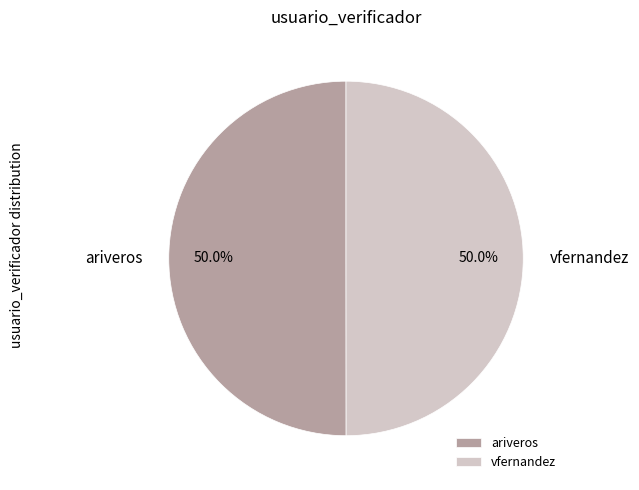

To the nearest percent, what percentage of the pie is ariveros?

50%